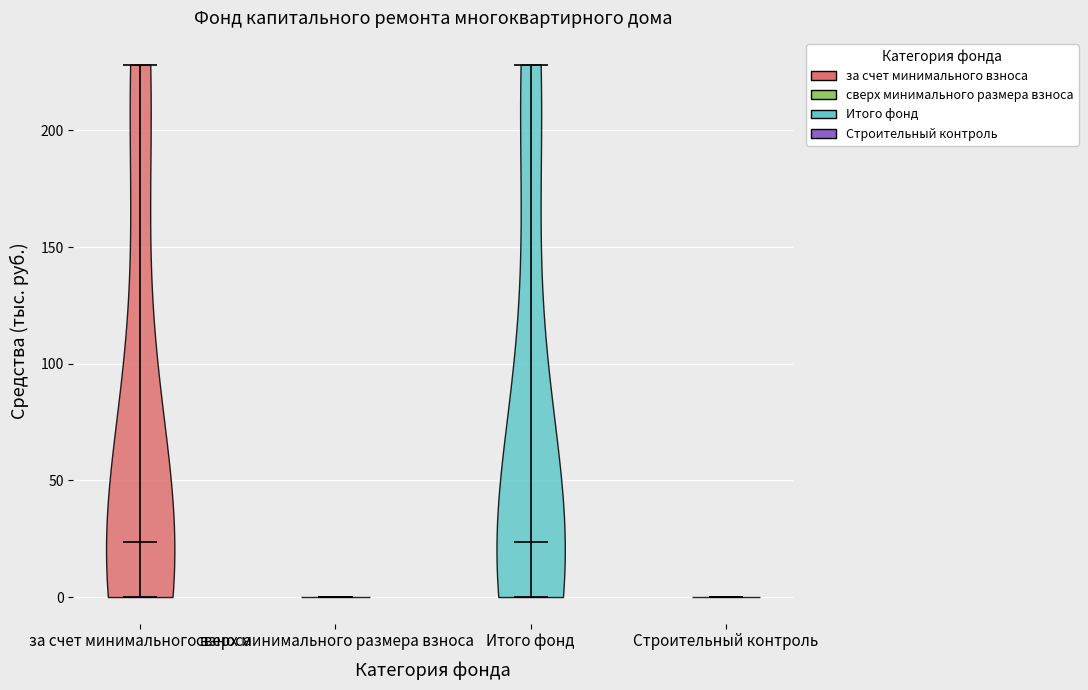

Where does the median line of the violin for Строительный контроль sit on the y-axis? The values are not printed on the chart, so give them approximately, as read against the axis.

0